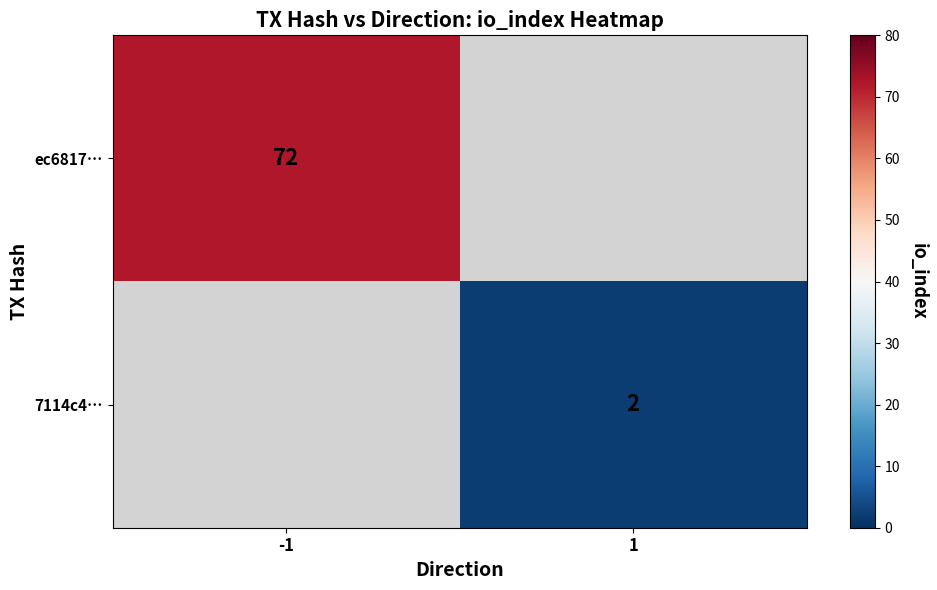

The ec6817… series shows 72 at -1. True or false?

True